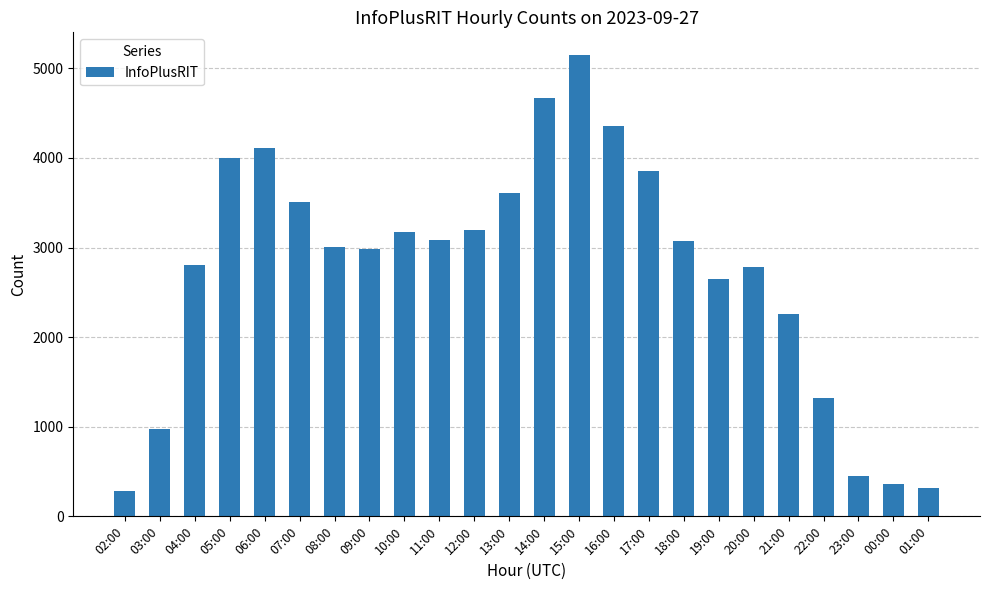

What is the value of the 17th bar from the left?

3074